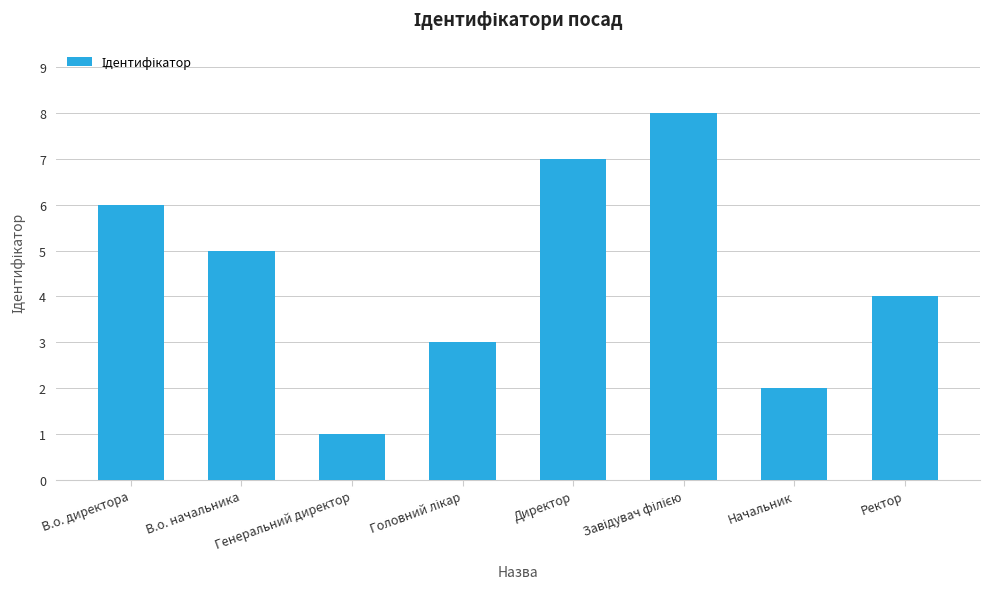

What position from the left is Ректор?

8